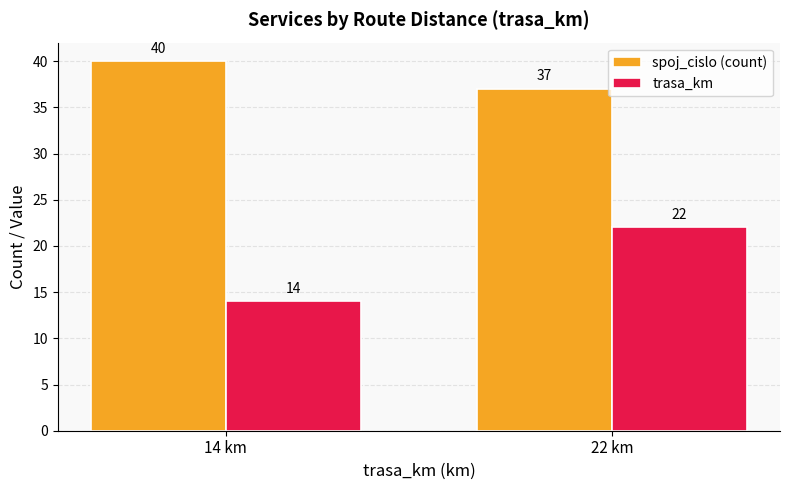

The spoj_cislo (count) series shows 56 at 22 km. True or false?

False